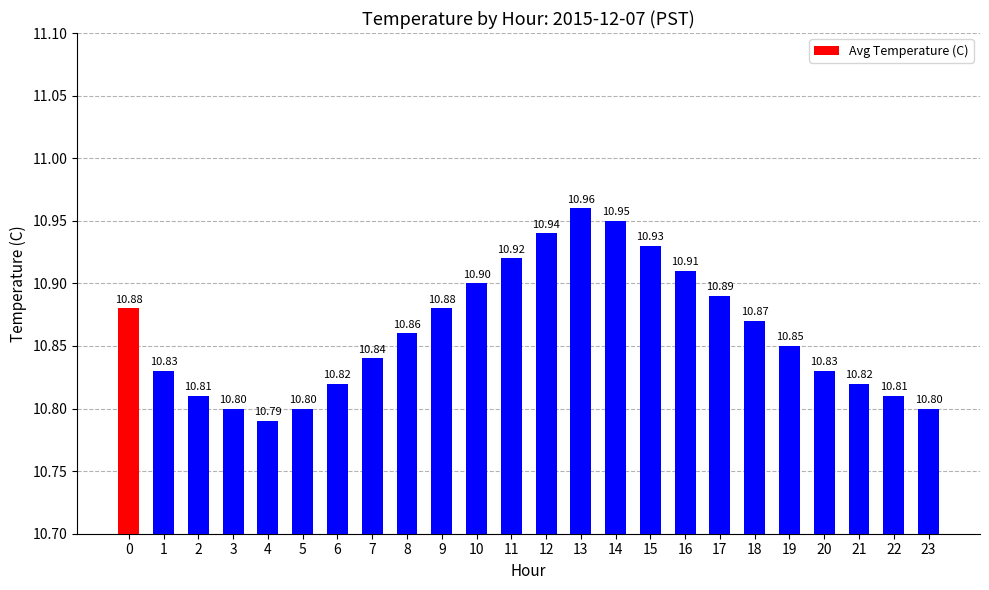

What is the value of the 11th bar from the left?

10.9